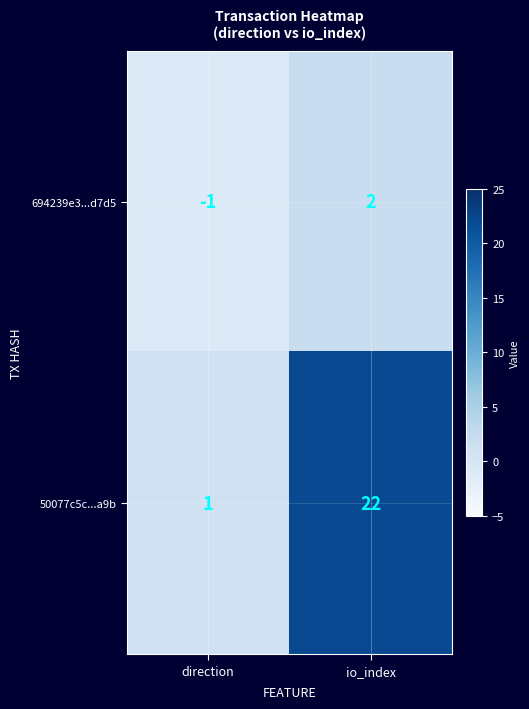

What is the difference between the maximum and minimum values in the 694239e3...d7d5 series?

3